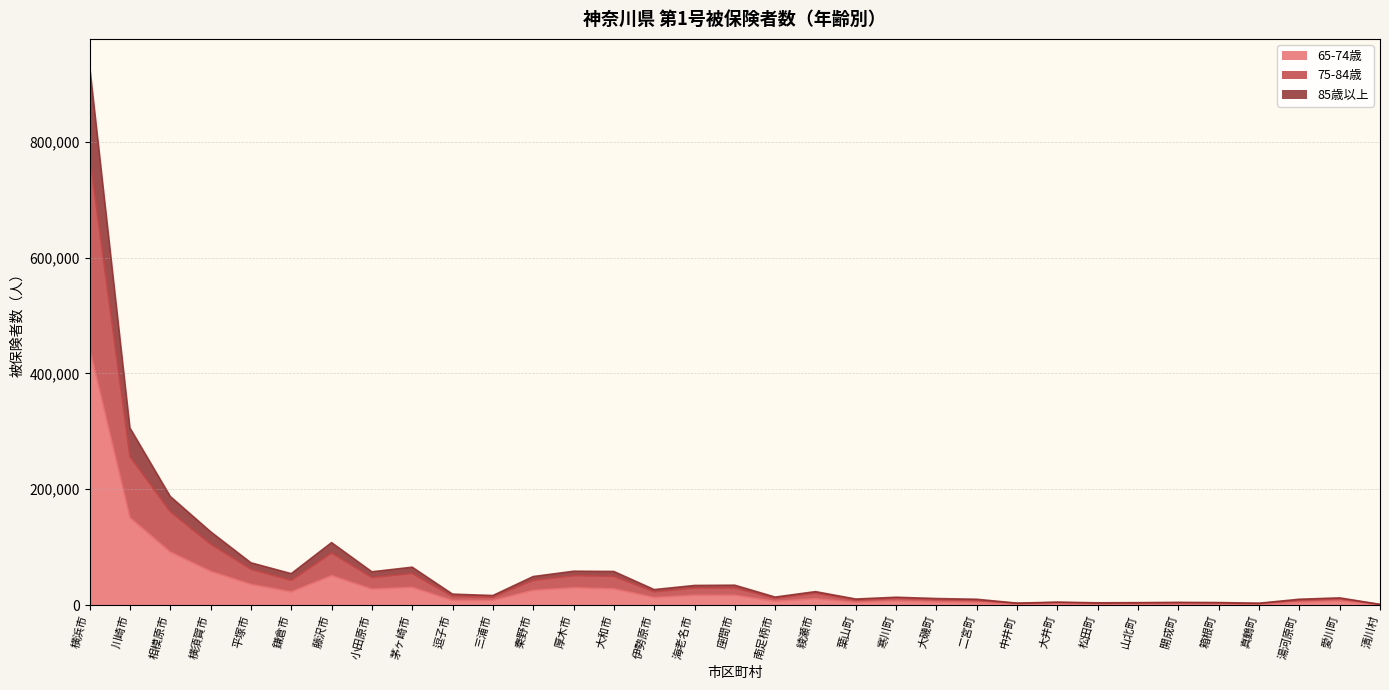

Reading right to left, transcribe all the data shown in this chart.

65-74歳: 589	6609	4520	1406	2015	2117	2026	1761	2444	1646	4368	5198	6785	4416	10941	6311	16809	16875	13003	27885	29815	25349	7876	7789	30496	27447	50675	22697	35661	58199	91528	150732	442745
75-84歳: 1068	12273	9951	3027	4196	4527	4037	3752	4940	3209	9894	11152	13374	10303	23086	13664	34163	33737	26595	57883	58290	49114	16347	18738	65267	57327	107728	54108	72864	126511	187462	305781	931209
85歳以上: 919	10840	8253	2511	3500	3827	3280	3088	4265	2798	8133	9329	11707	8350	20285	11411	29578	29430	22800	49684	50881	42585	13604	14823	54483	47719	89848	42665	61839	105171	161338	256375	775386